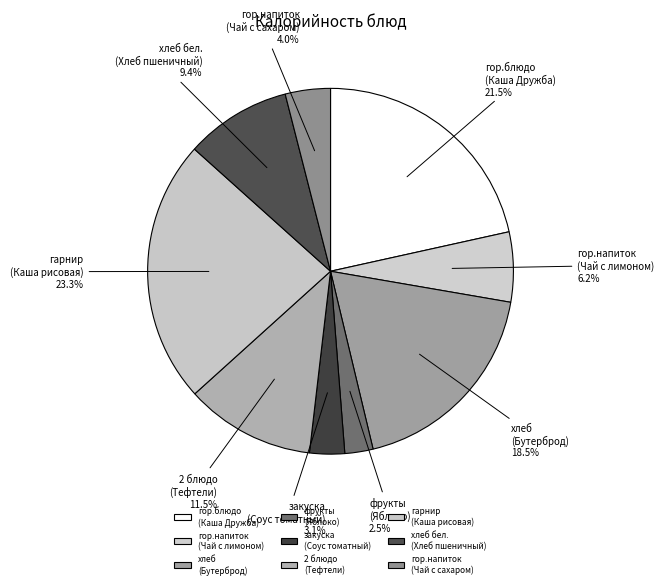

What percentage do хлеб бел. (Хлеб пшеничный) and гор.напиток (Чай с сахаром) together represent?

13.4%